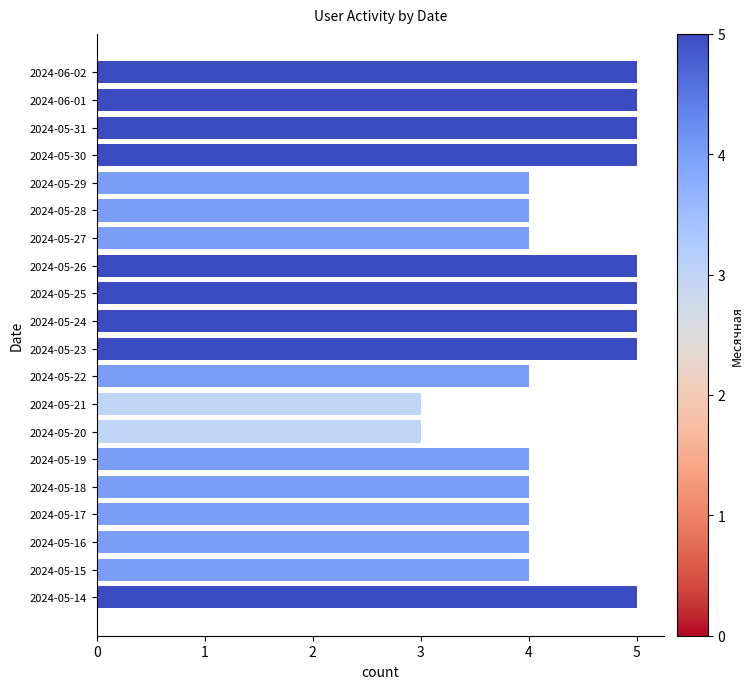

What is the sum of all values?

87